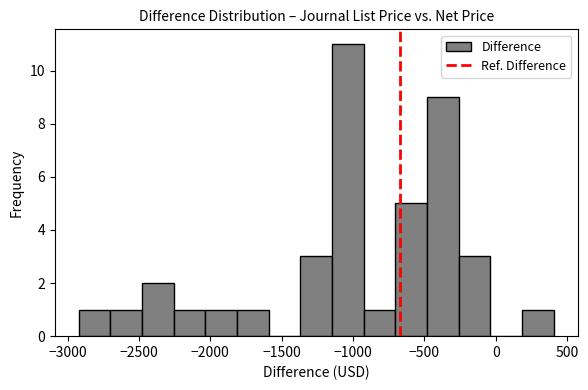

Which range on the x-axis has the tallest bar?

-1150 to -950